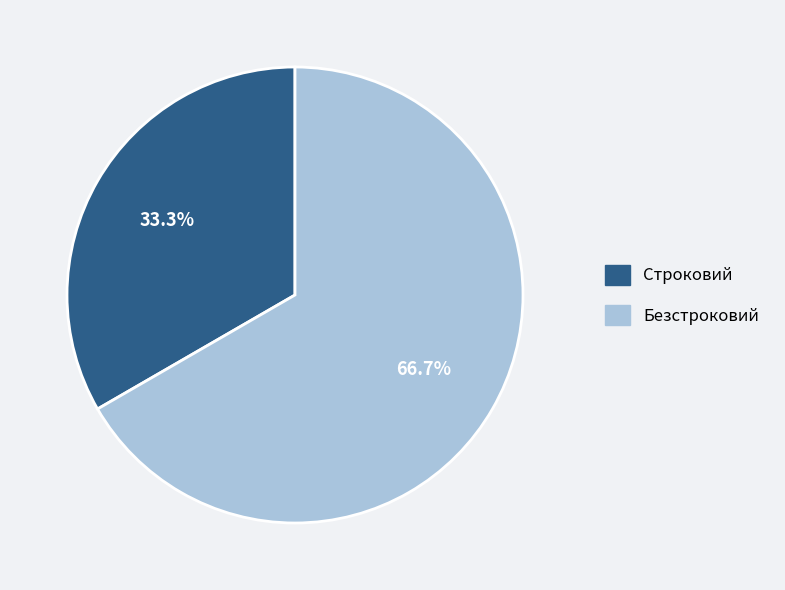

To the nearest percent, what is the difference between the largest and smallest slice percentages?

33%